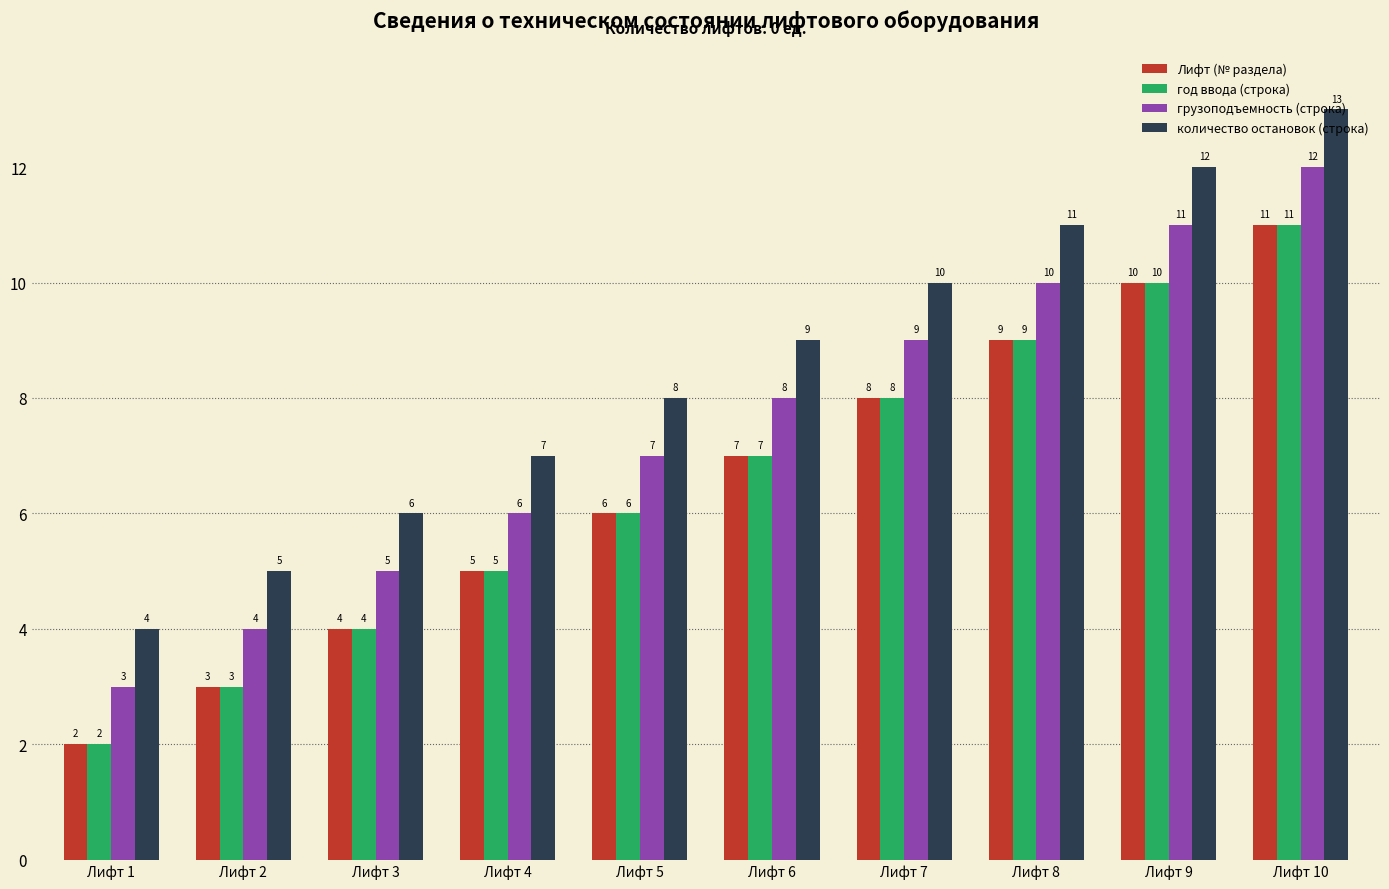

At which label is год ввода (строка) closest to 6?

Лифт 5